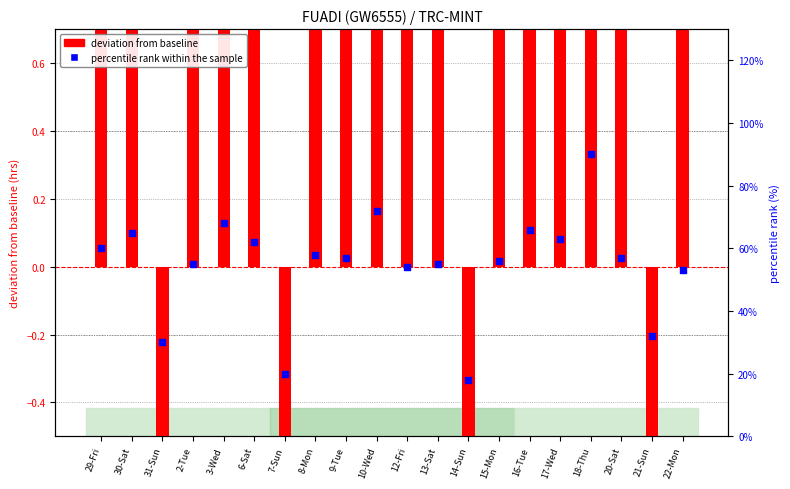

What are all the series names shown in the legend?

deviation from baseline, percentile rank within the sample